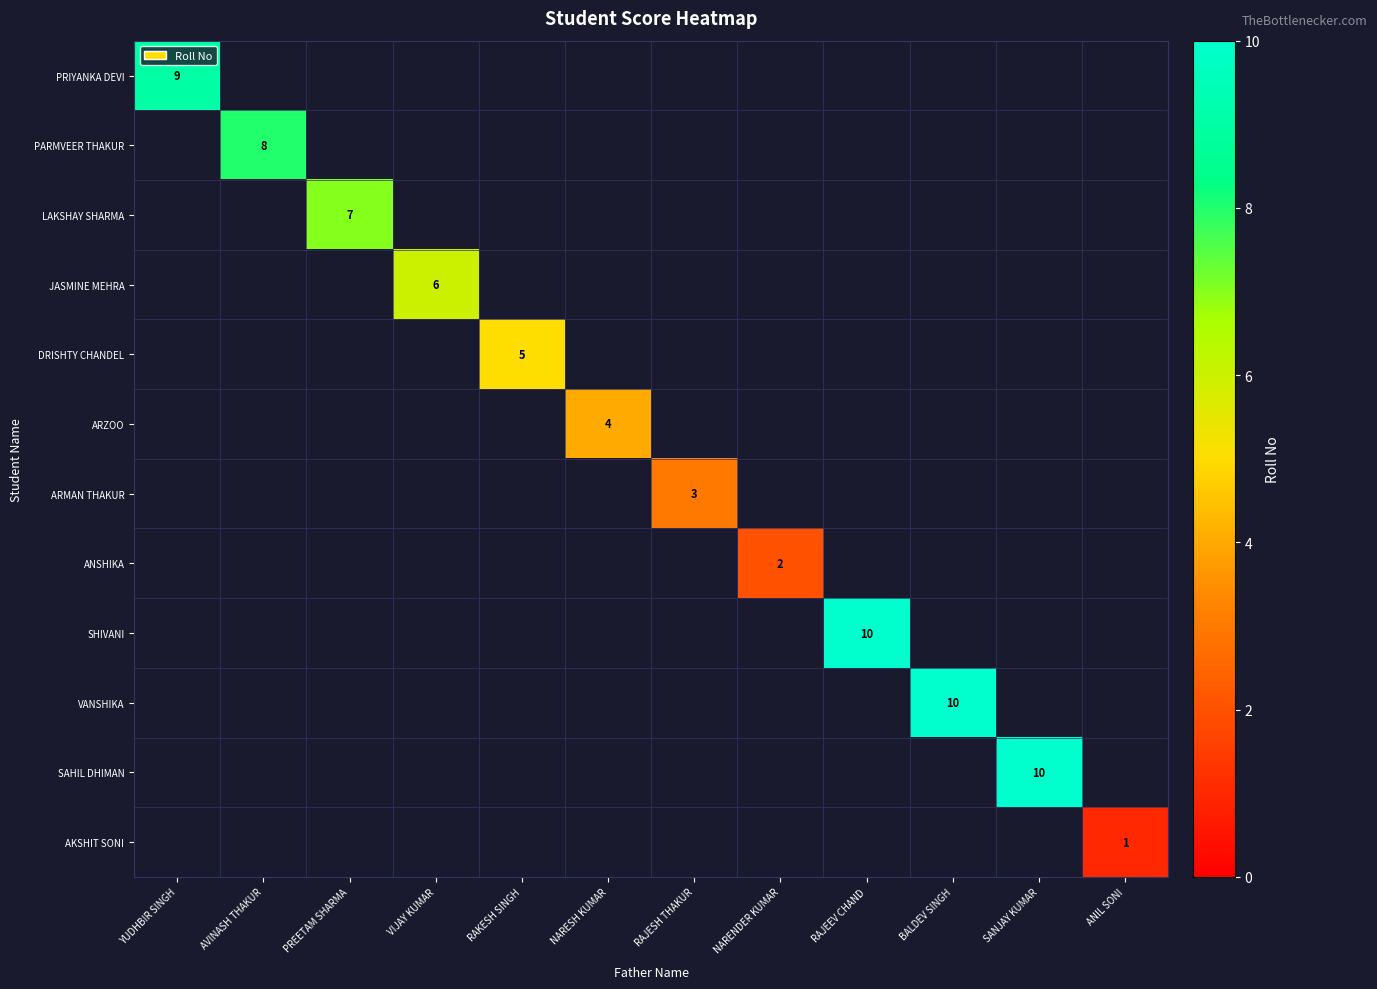

At how many categories does at least one series exceed 7?

5